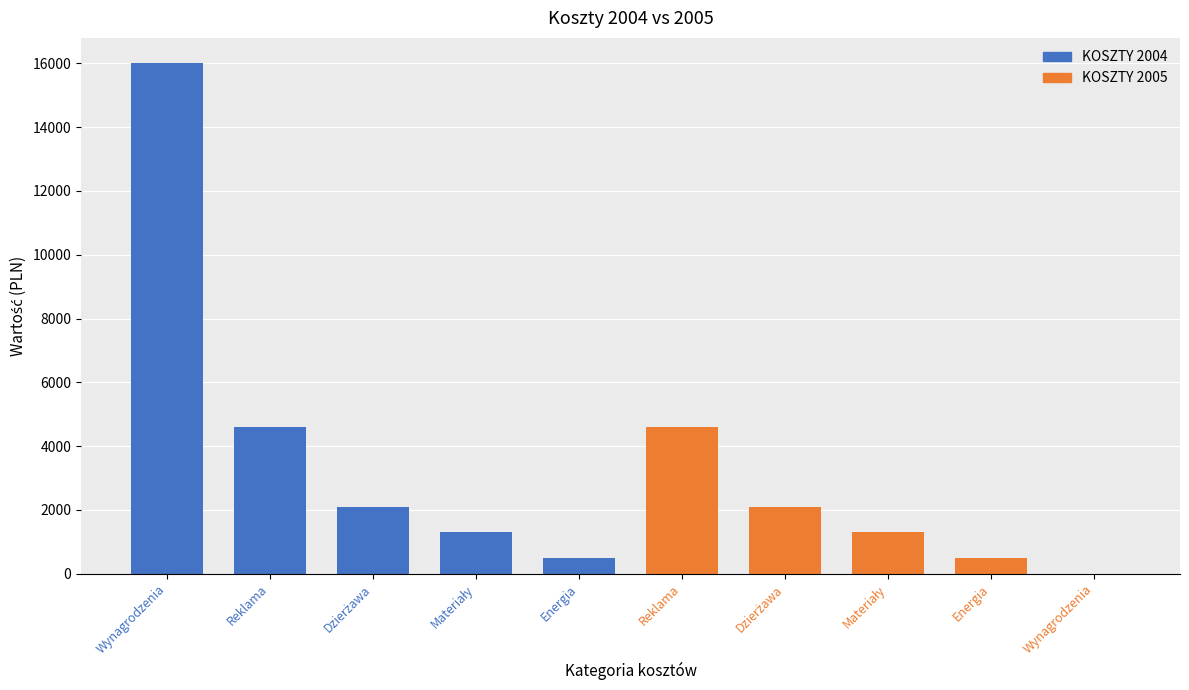

What is the label of the 1st bar from the right?

Energia